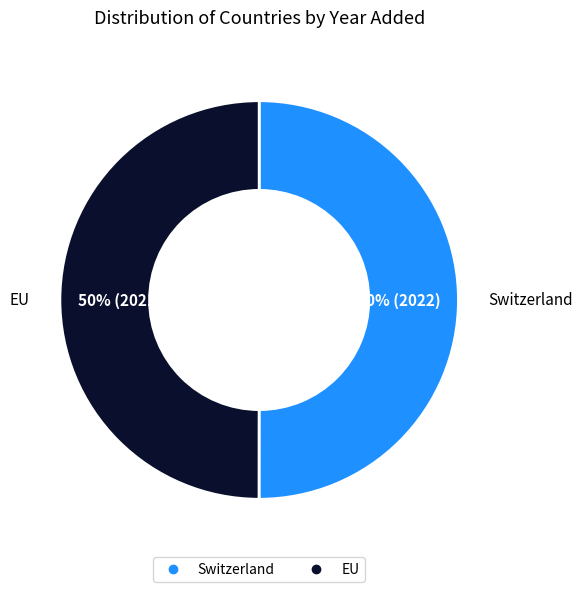

How many segments does this pie chart have?

2